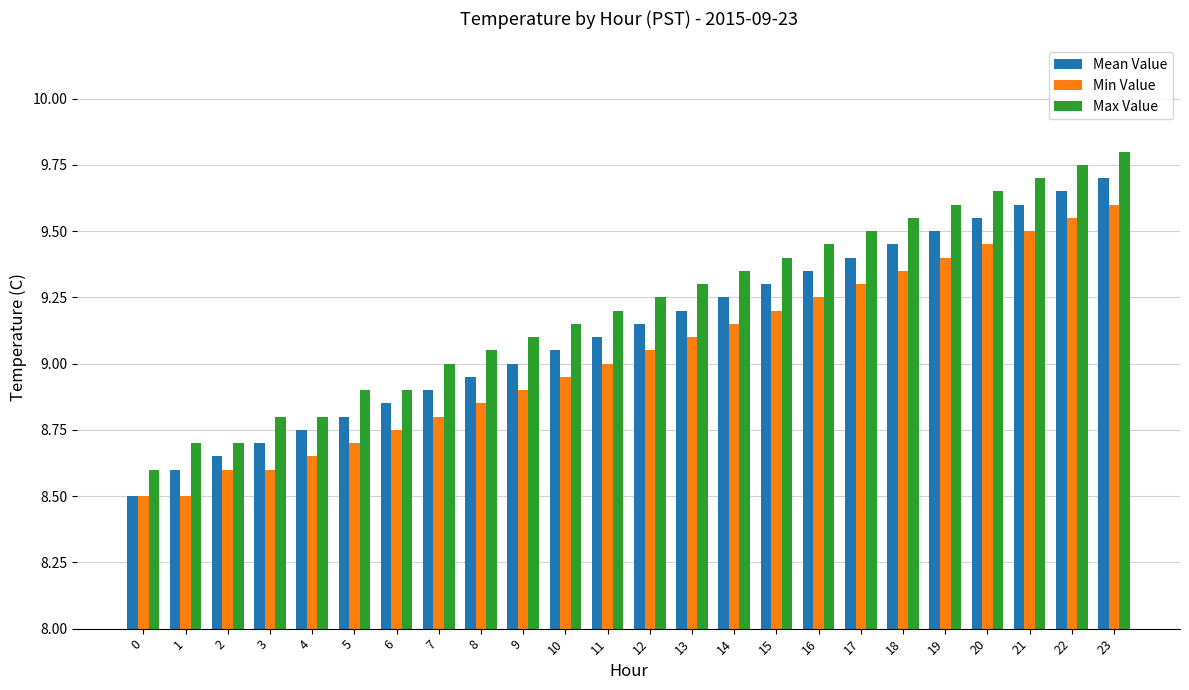

What value does the Min Value series have at 11?

9.0